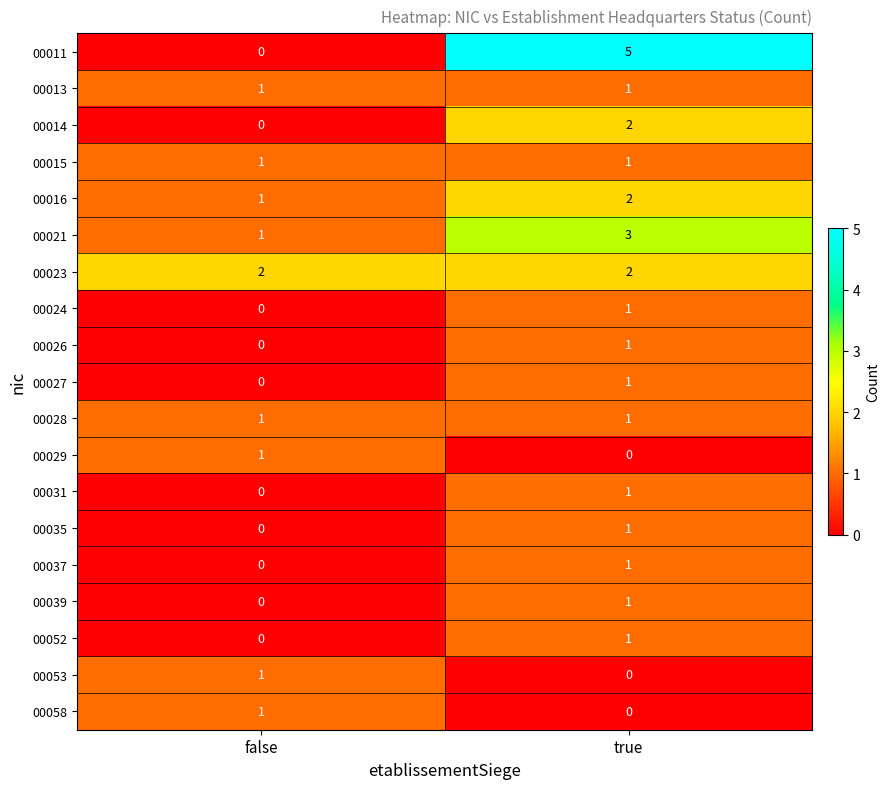

What is the maximum value shown in the chart?

5